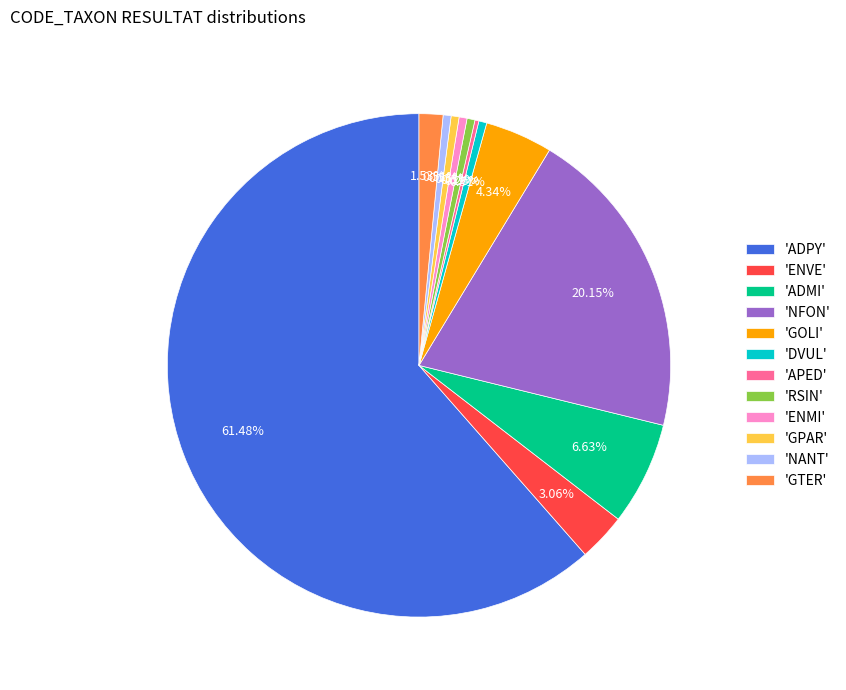

What is the largest slice in the pie chart?

'ADPY'